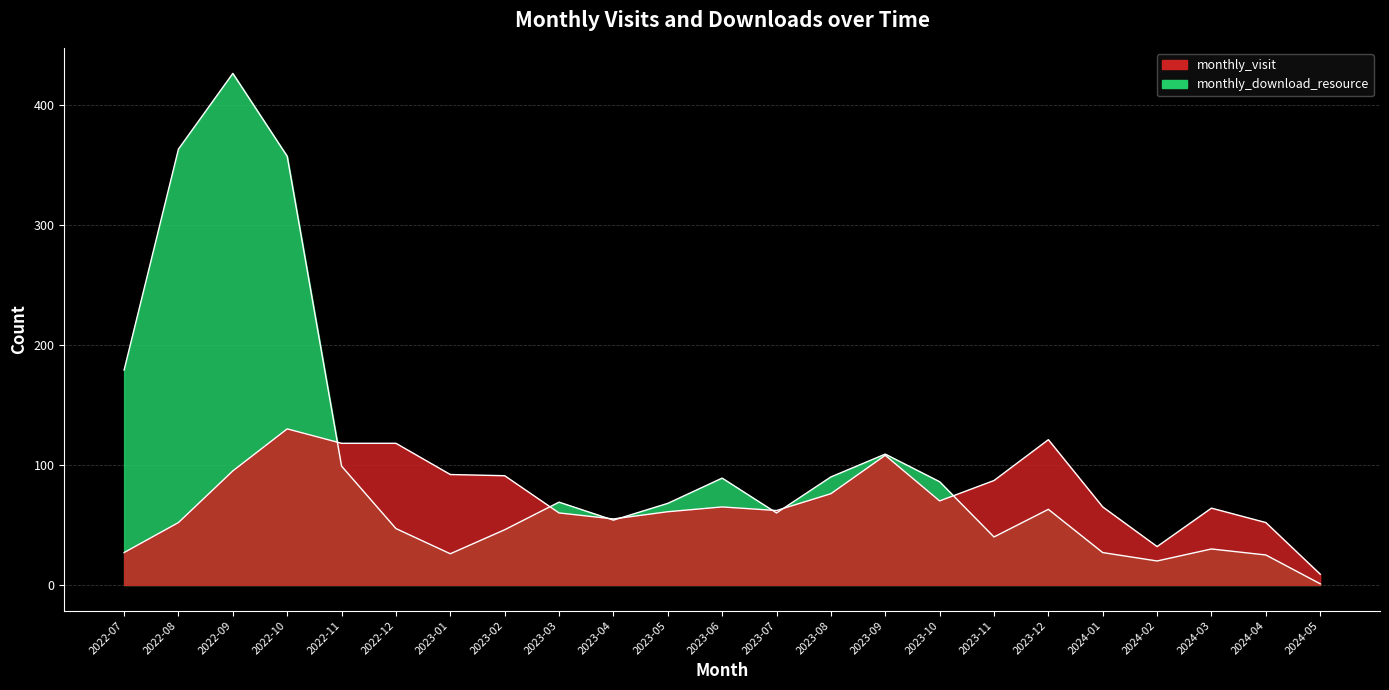

What is the highest value of the monthly_visit series?

130